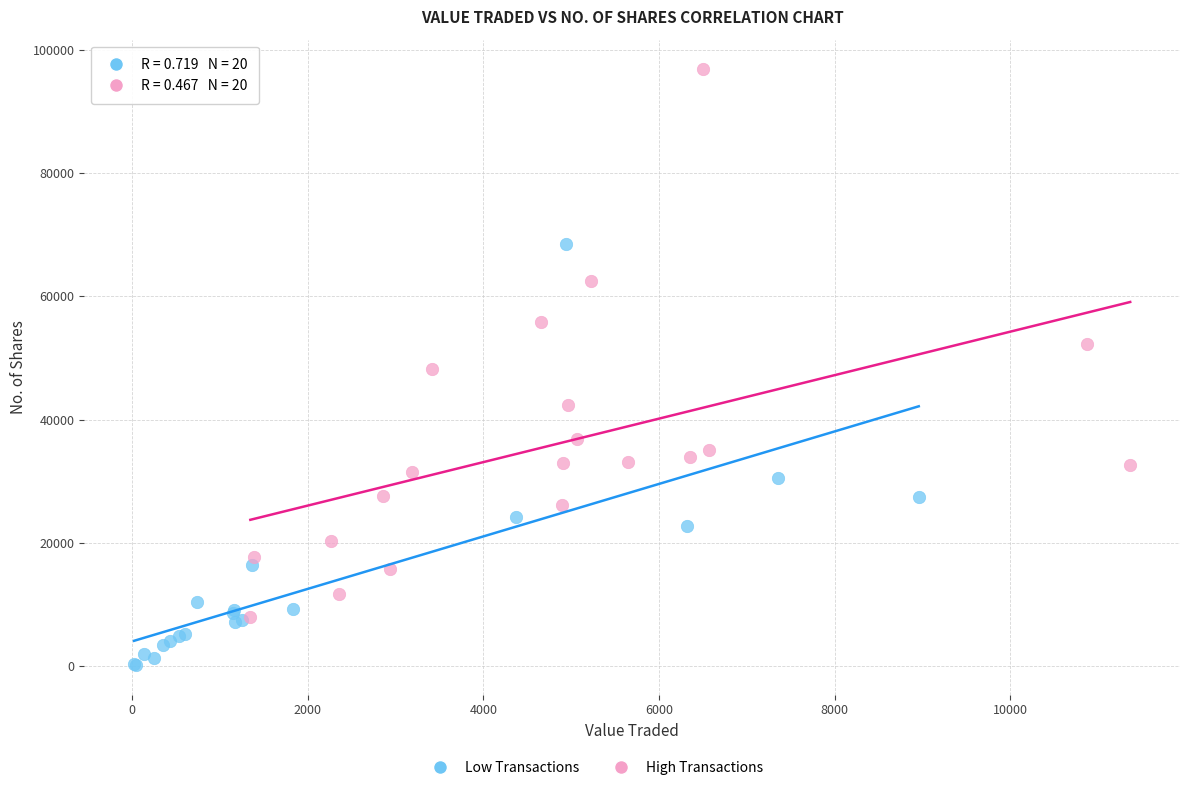

Which series has the widest spread of Y values?

High Transactions